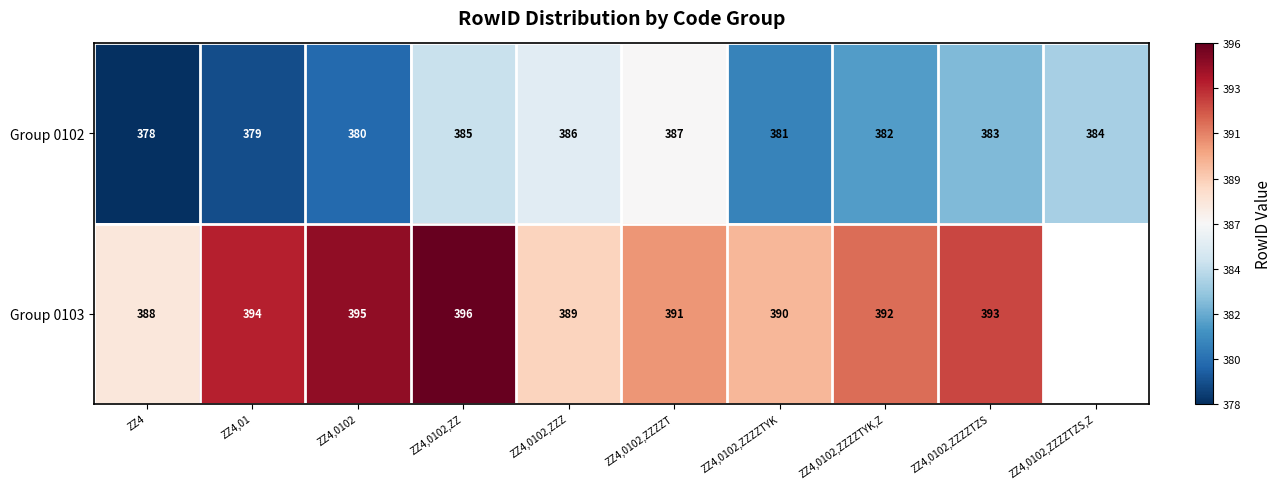

The Group 0102 series shows 640.9 at ZZ4. True or false?

False